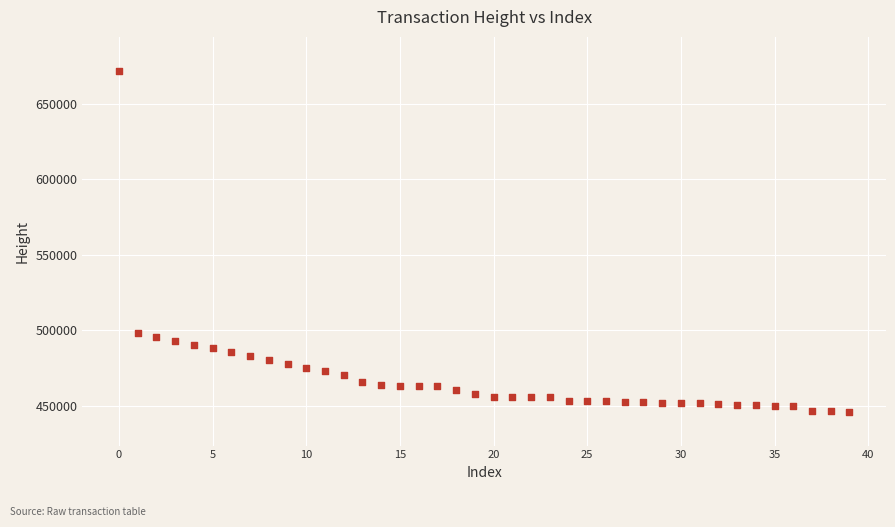

What is the range of Y values (max minus min)?

225734